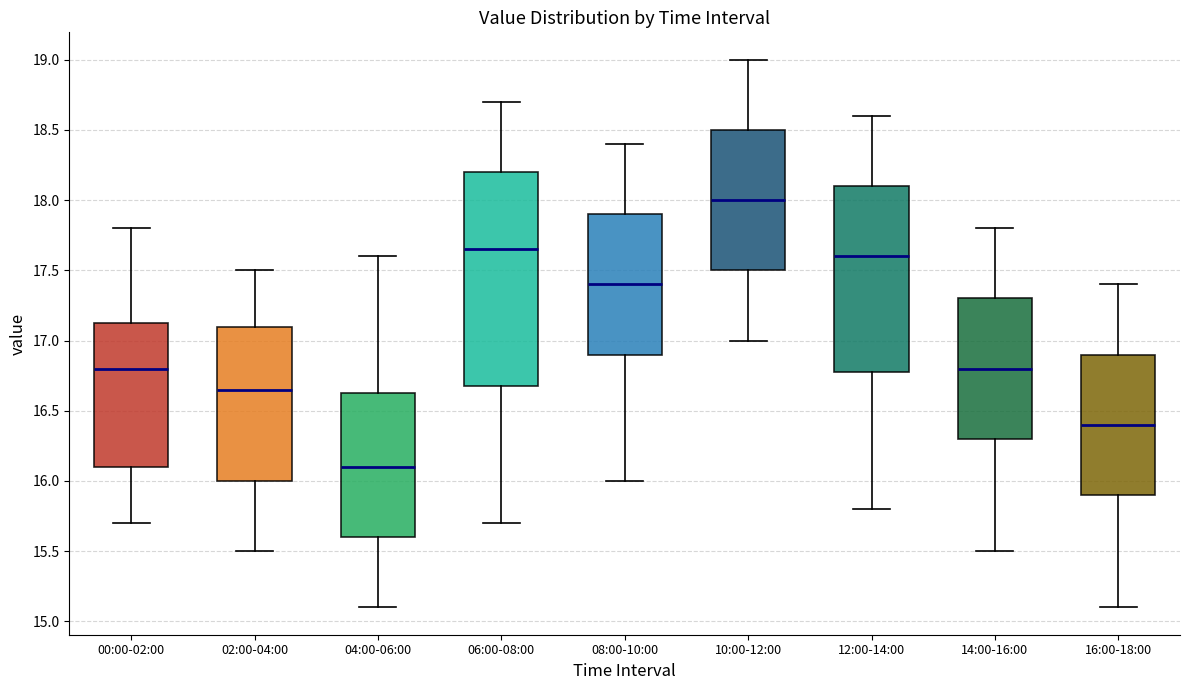

Reading left to right, transcribe this box plot: for each box, give where its median line is, the range the box spans, and where its two whiskers end, as read against the y-axis. The values are not printed on the chart, so give them approximately, as read against the axis.

00:00-02:00: median 16.80, box 16.10 to 17.15, whiskers 15.70 to 17.80
02:00-04:00: median 16.65, box 16.00 to 17.10, whiskers 15.50 to 17.50
04:00-06:00: median 16.10, box 15.60 to 16.65, whiskers 15.10 to 17.60
06:00-08:00: median 17.65, box 16.70 to 18.20, whiskers 15.70 to 18.70
08:00-10:00: median 17.40, box 16.90 to 17.90, whiskers 16.00 to 18.40
10:00-12:00: median 18.00, box 17.50 to 18.50, whiskers 17.00 to 19.00
12:00-14:00: median 17.60, box 16.80 to 18.10, whiskers 15.80 to 18.60
14:00-16:00: median 16.80, box 16.30 to 17.30, whiskers 15.50 to 17.80
16:00-18:00: median 16.40, box 15.90 to 16.90, whiskers 15.10 to 17.40